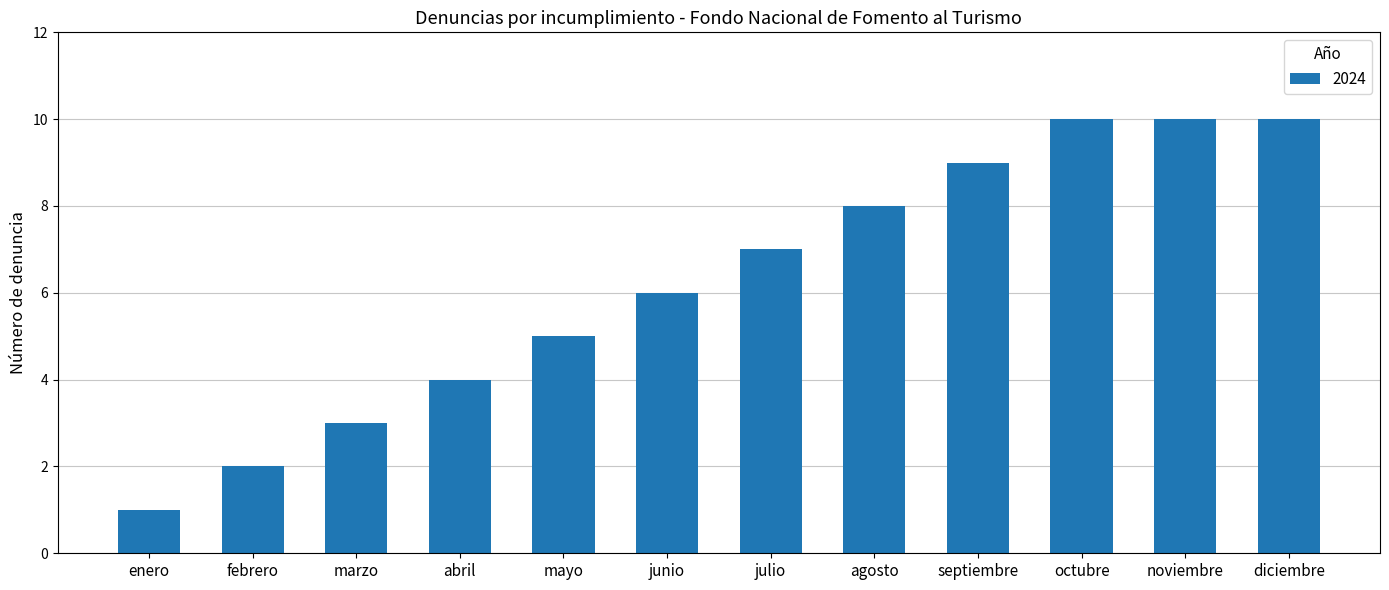

What is the smallest value displayed?

1